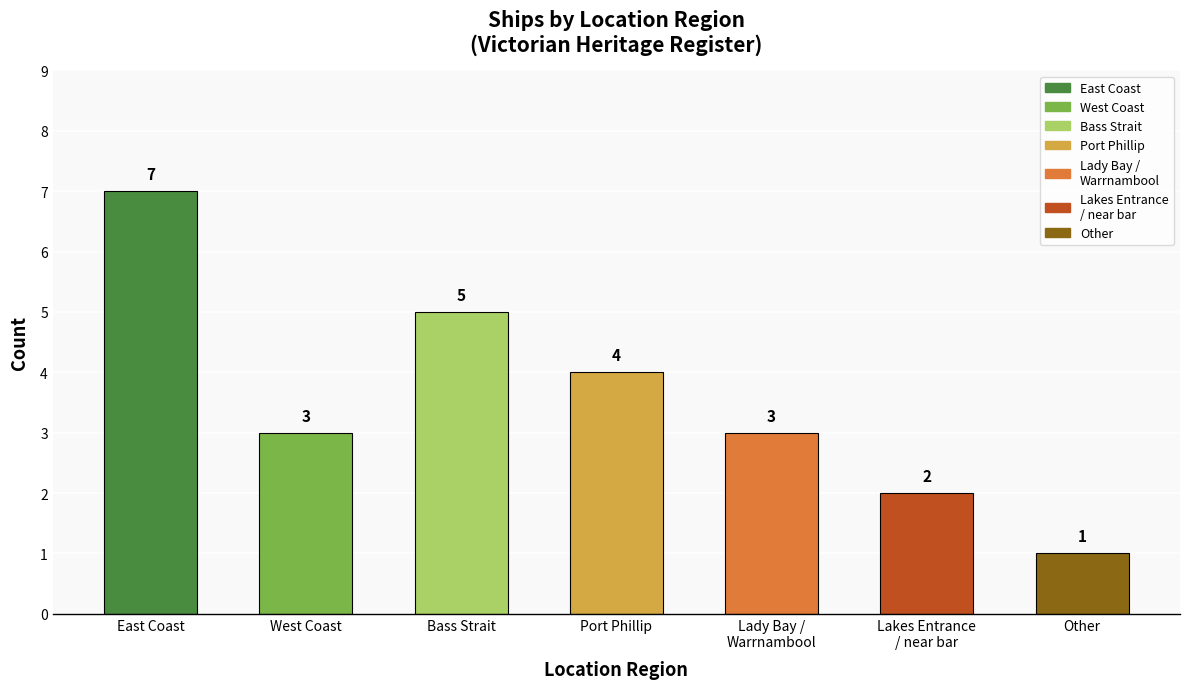

At which category does the chart reach its minimum across all series?

Other